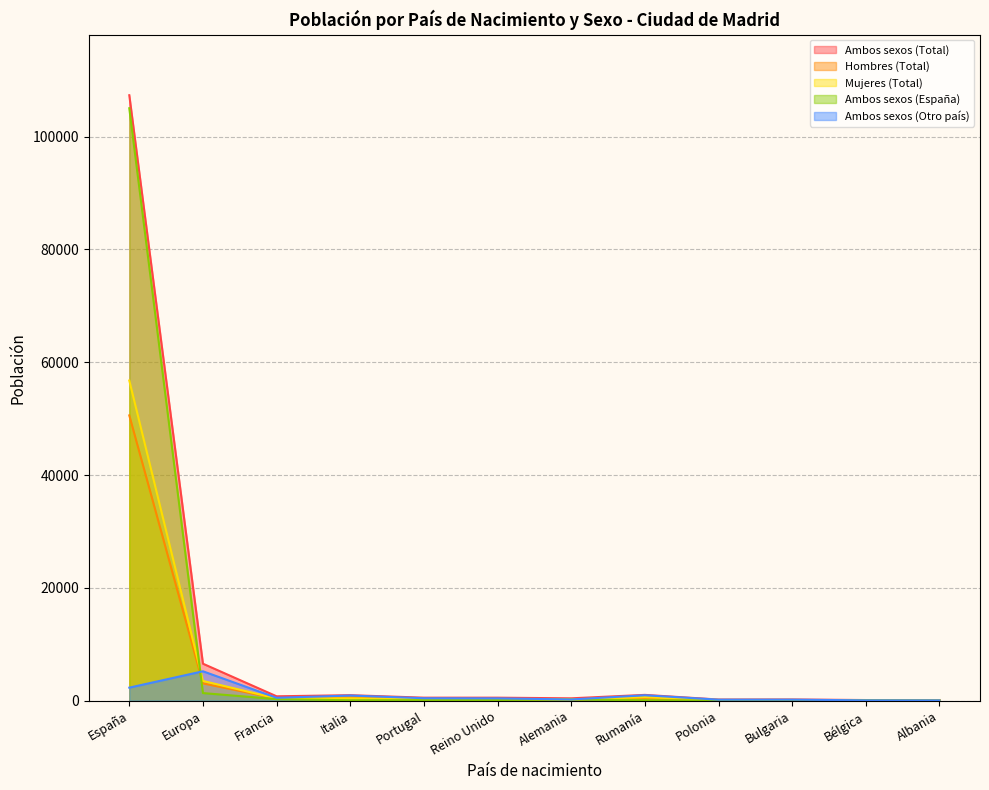

What is the label of the 3rd point from the right?

Bulgaria